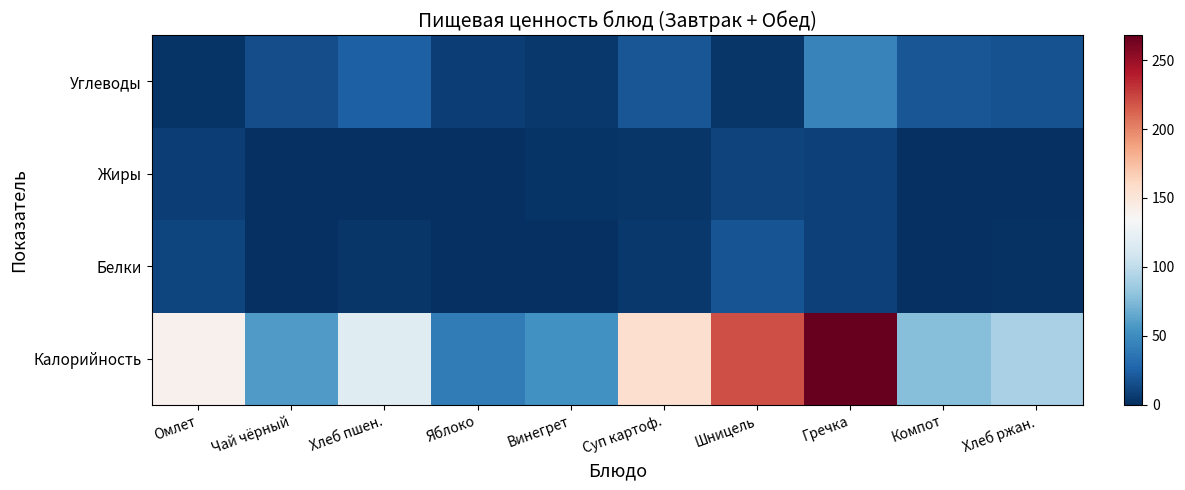

Reading left to right, what are all the values shown in this chart?

Калорийность: Омлет=140.3	Чай чёрный=58.0	Хлеб пшен.=117.5	Яблоко=40.0	Винегрет=52.7	Суп картоф.=156.3	Шницель=220.9	Гречка=268.1	Компот=76.8	Хлеб ржан.=90.5
Белки: Омлет=11.4	Чай чёрный=0.2	Хлеб пшен.=3.8	Яблоко=0.9	Винегрет=0.9	Суп картоф.=5.1	Шницель=18.0	Гречка=9.1	Компот=0.0	Хлеб ржан.=1.3
Жиры: Омлет=8.3	Чай чёрный=0.1	Хлеб пшен.=0.4	Яблоко=0.2	Винегрет=3.1	Суп картоф.=4.2	Шницель=9.7	Гречка=8.7	Компот=0.3	Хлеб ржан.=0.2
Углеводы: Омлет=2.9	Чай чёрный=15.0	Хлеб пшен.=24.2	Яблоко=8.1	Винегрет=5.2	Суп картоф.=19.1	Шницель=4.0	Гречка=44.7	Компот=19.4	Хлеб ржан.=17.1